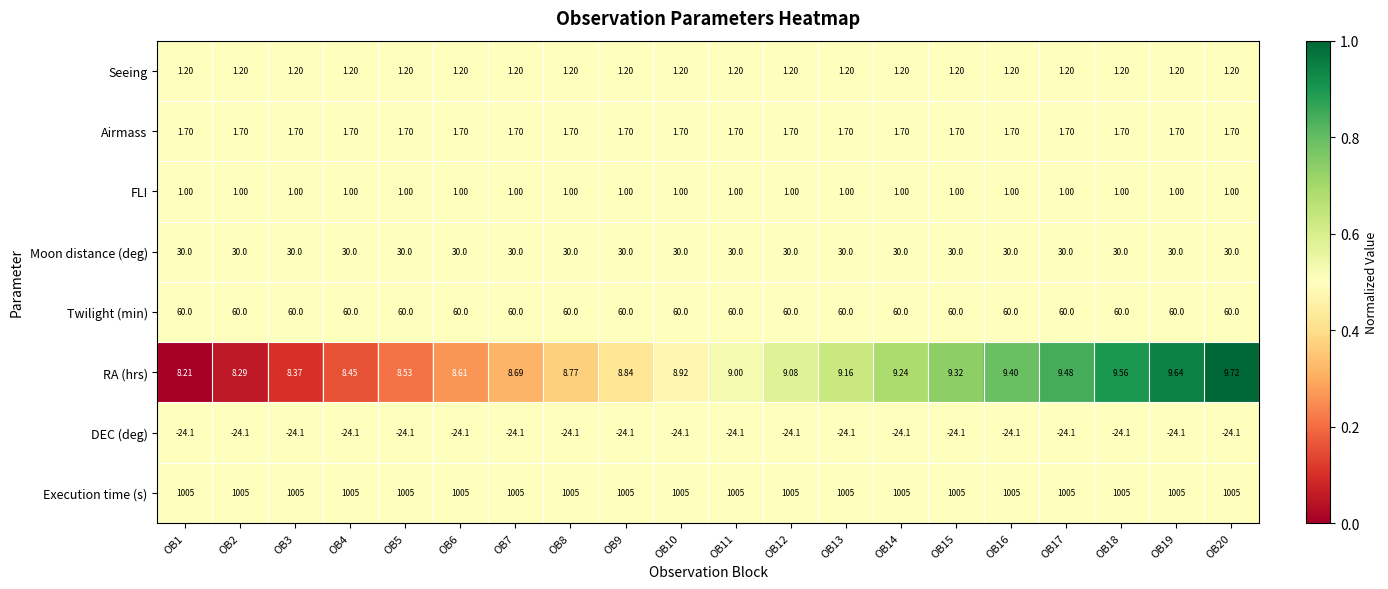

Rank the series at OB9 from lowest to highest value.

DEC (deg), FLI, Seeing, Airmass, RA (hrs), Moon distance (deg), Twilight (min), Execution time (s)